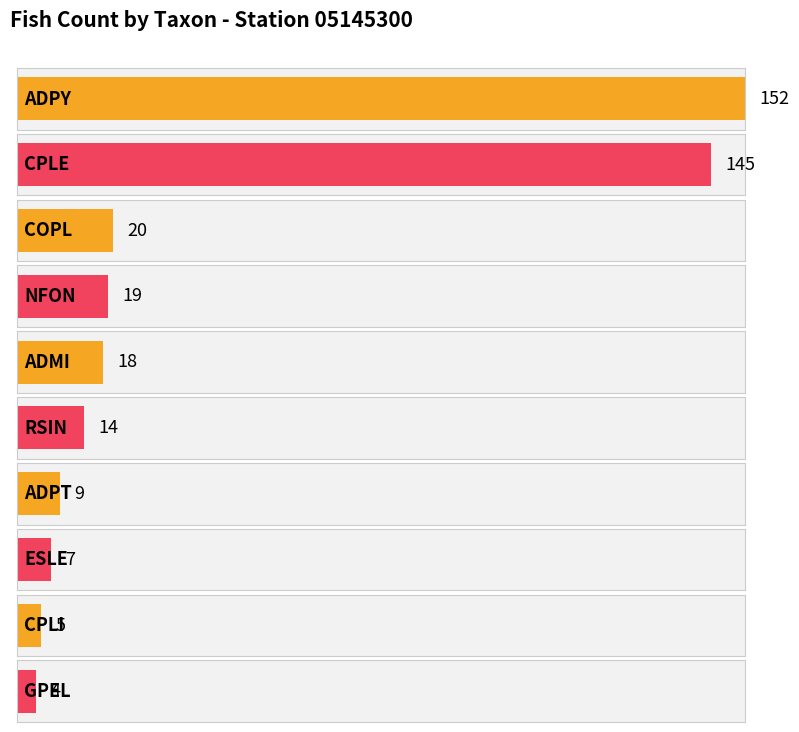

At which label does the data first exceed 4?

ADPY